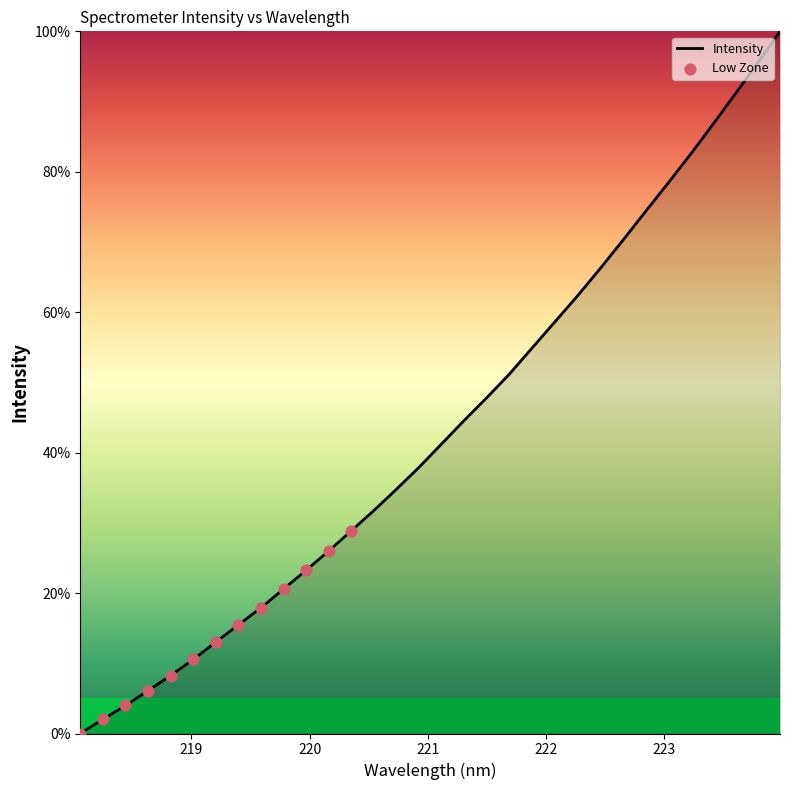

What is the greatest value displayed?

100.0